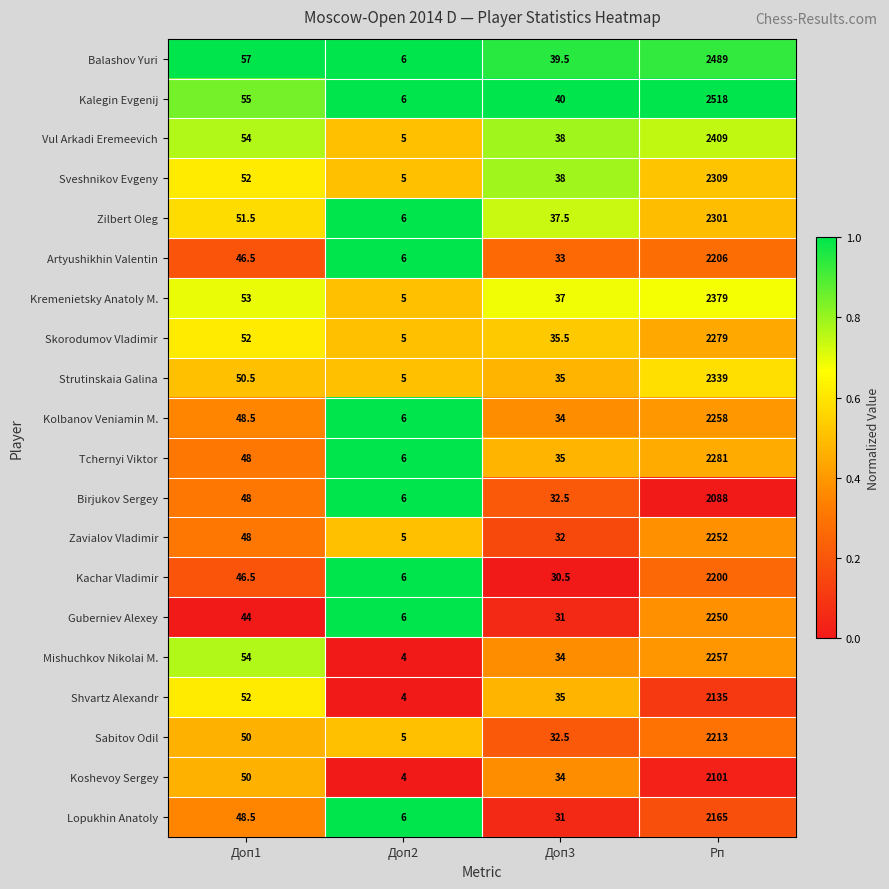

Which category has the lowest value in the Birjukov Sergey series?

Доп2